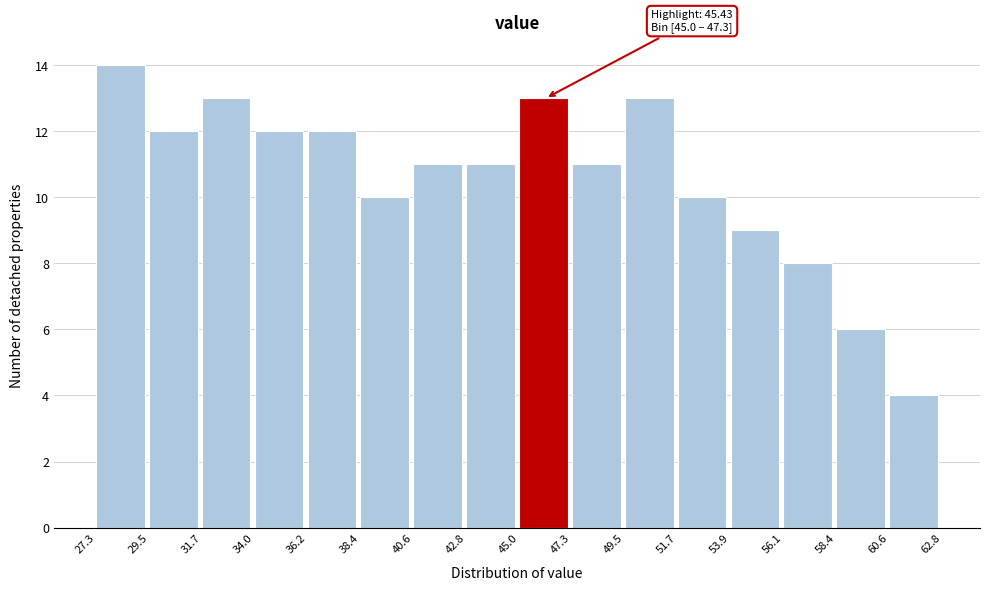

Over which range of the x-axis is the bar tallest?

27.3 to 29.5